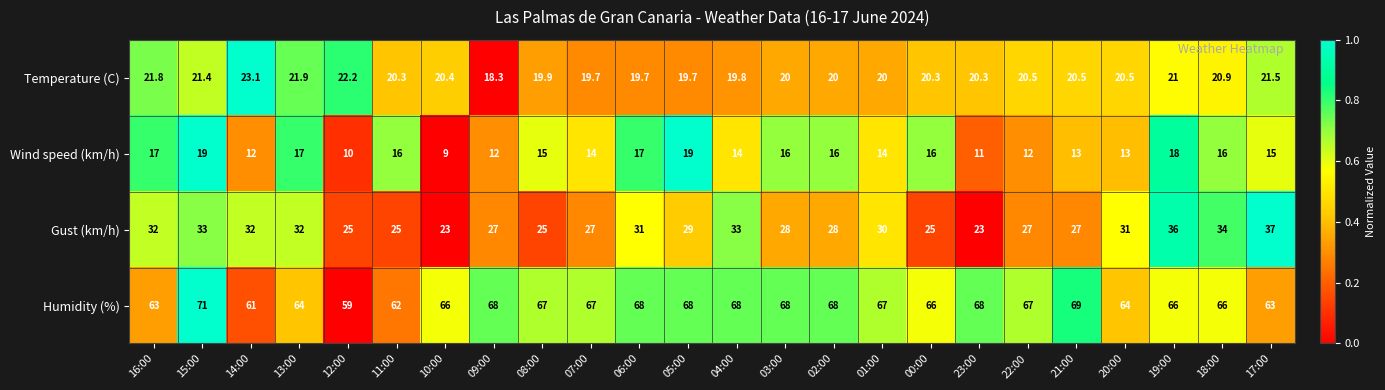

What is the difference between the maximum and second lowest values in the Humidity (%) series?

10.0